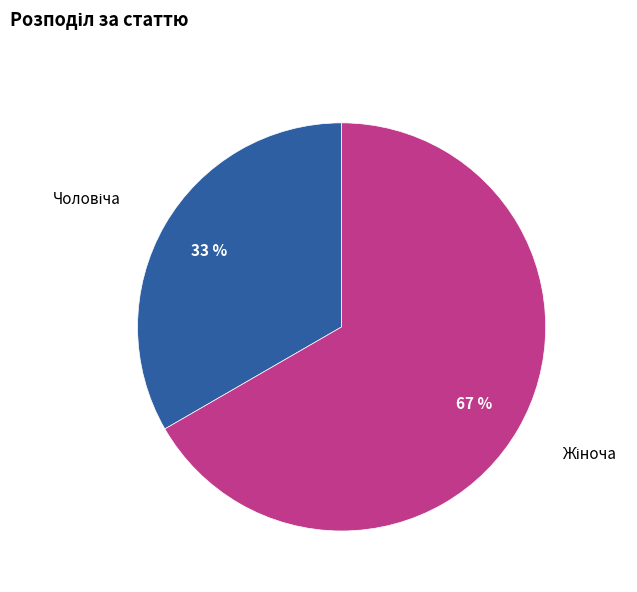

To the nearest percent, what is the average slice percentage?

50%